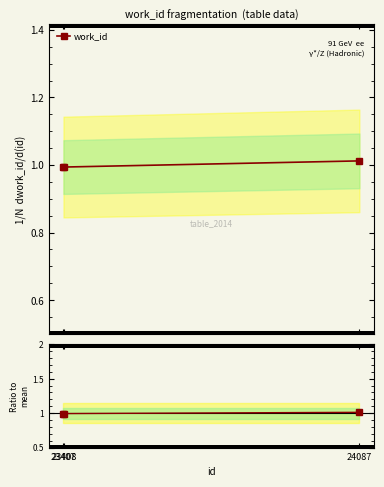

The value of work_id at 23408 is 1.7. True or false?

False